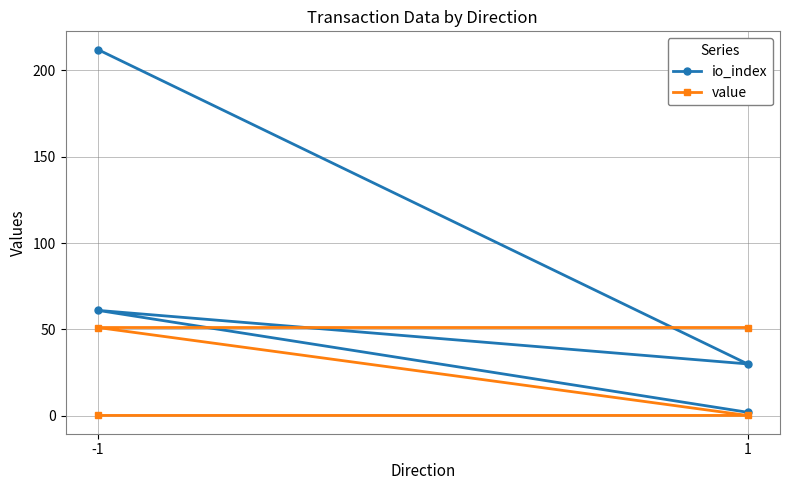

What is the highest value of the io_index series?

212.0